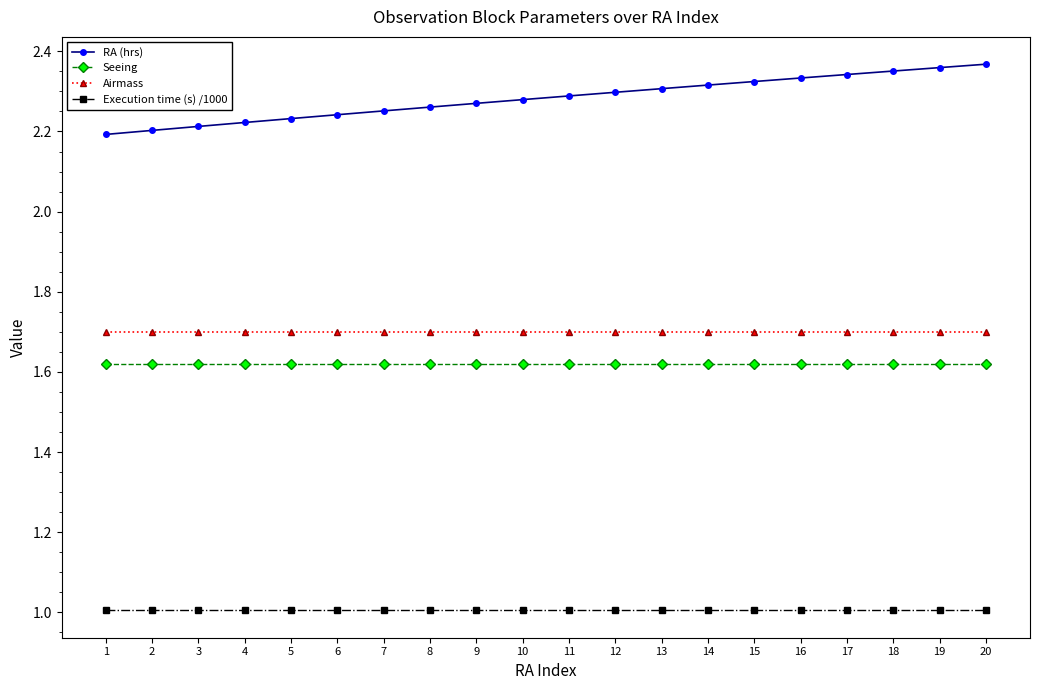

How many lines are shown in the chart?

4